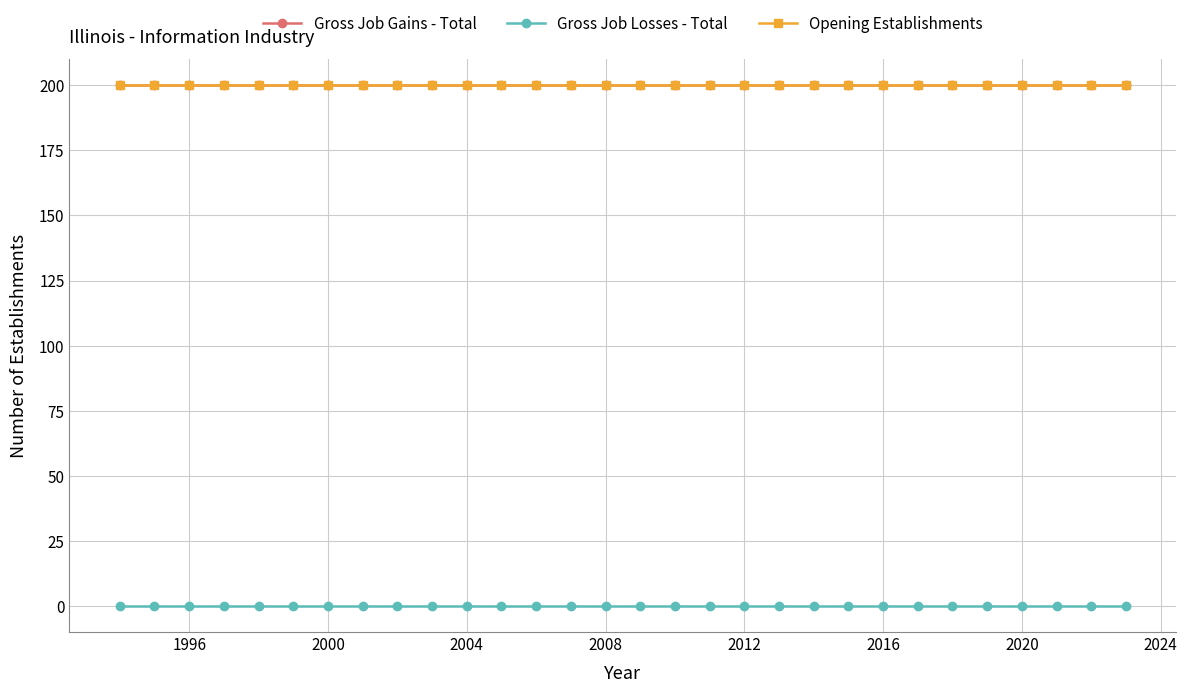

Is this an area chart (filled region under the line)?

No